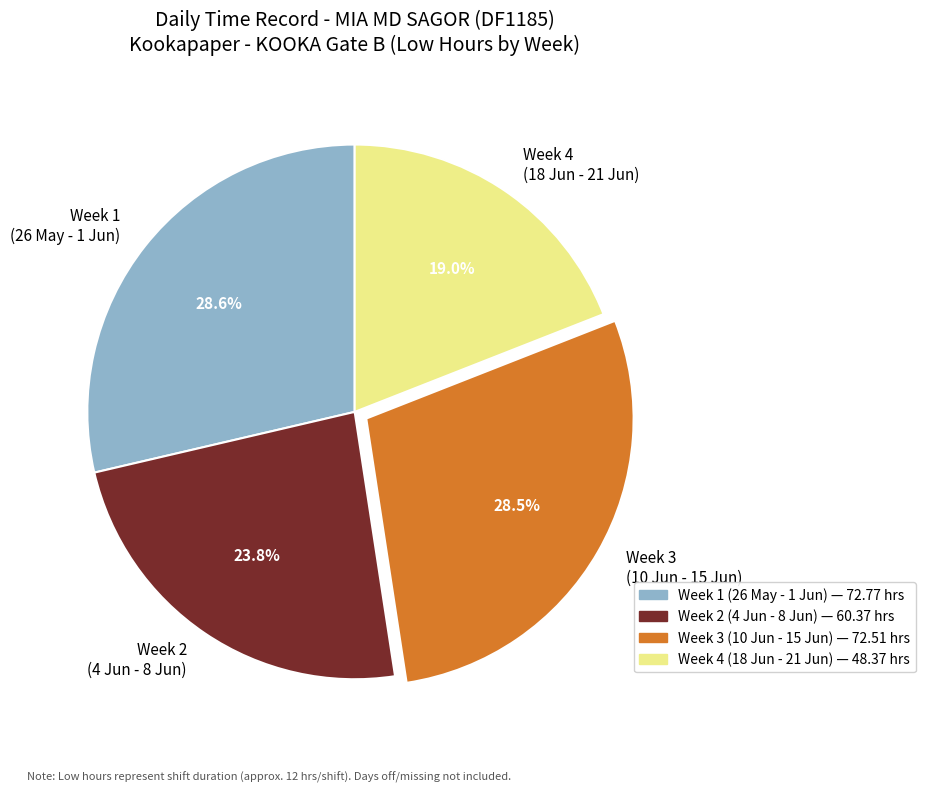

Is Week 1 (26 May - 1 Jun) the majority of the pie?

No